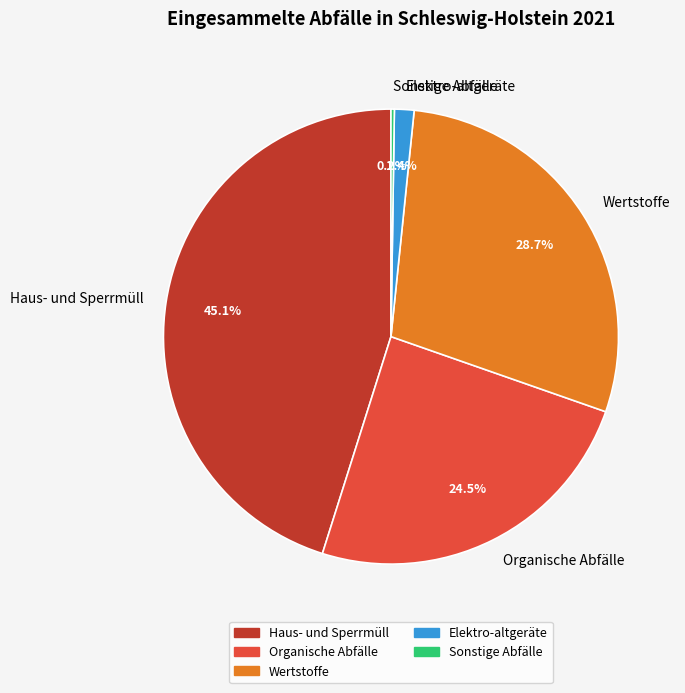

Is there any slice that represents more than half of the pie?

No